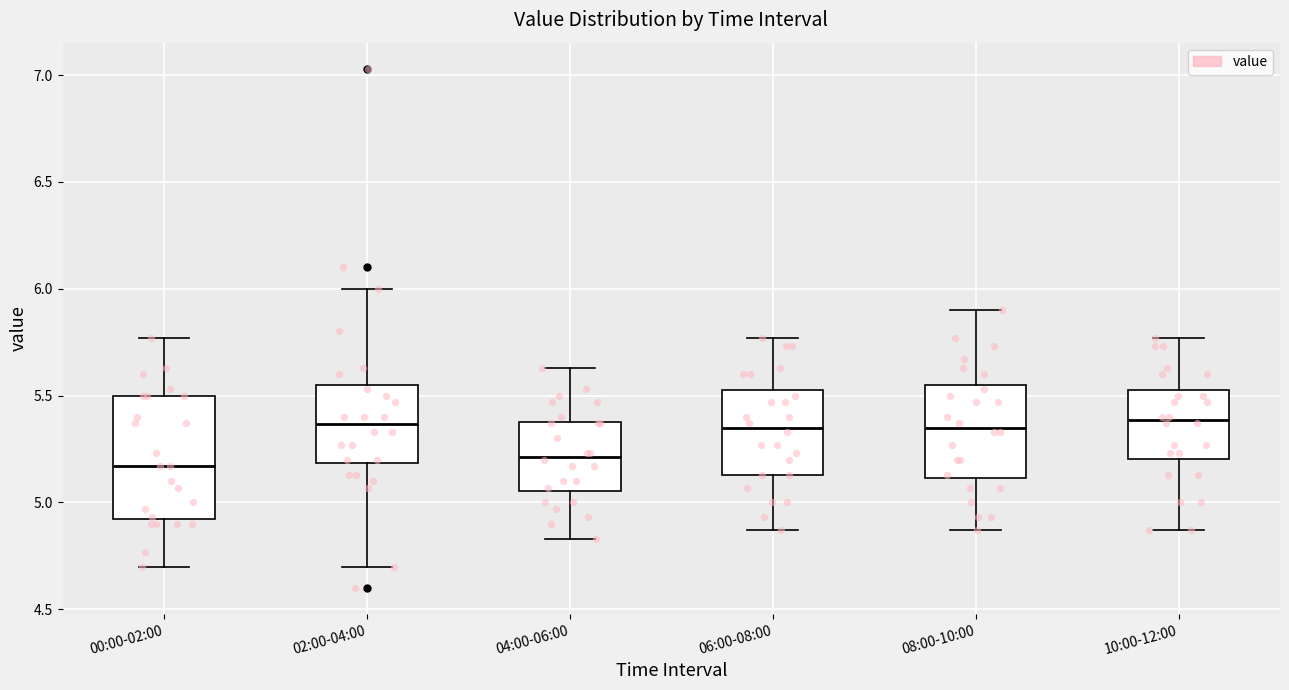

Reading left to right, read every box against the y-axis: the position of its median line, the range the box covers, and the ends of its whiskers. The values are not printed on the chart, so give them approximately, as read against the axis.

00:00-02:00: median 5.15, box 4.90 to 5.50, whiskers 4.70 to 5.75
02:00-04:00: median 5.35, box 5.20 to 5.55, whiskers 4.70 to 6.00
04:00-06:00: median 5.20, box 5.05 to 5.40, whiskers 4.85 to 5.65
06:00-08:00: median 5.35, box 5.15 to 5.55, whiskers 4.85 to 5.75
08:00-10:00: median 5.35, box 5.10 to 5.55, whiskers 4.85 to 5.90
10:00-12:00: median 5.40, box 5.20 to 5.55, whiskers 4.85 to 5.75